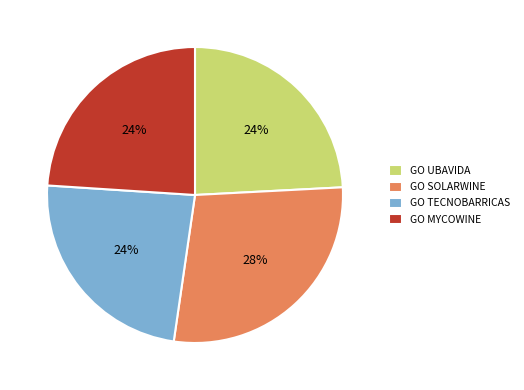

How many segments does this pie chart have?

4